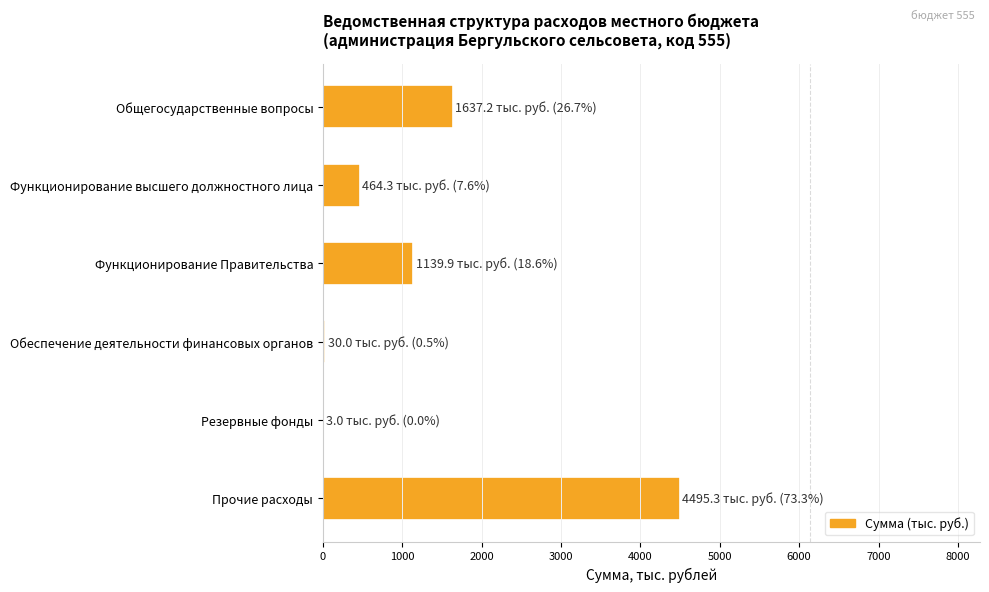

Which has a higher value, Функционирование высшего должностного лица or Обеспечение деятельности финансовых органов?

Функционирование высшего должностного лица